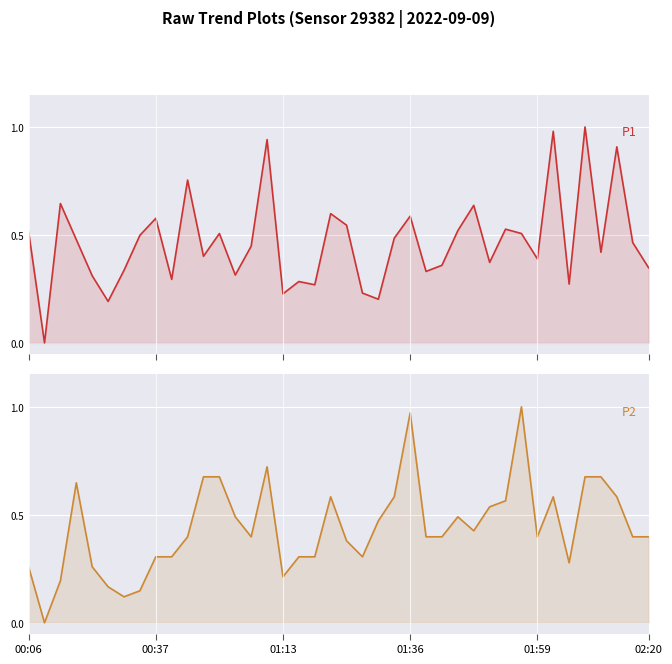

Rank the series by their maximum value, from lowest to highest.

P1, P2